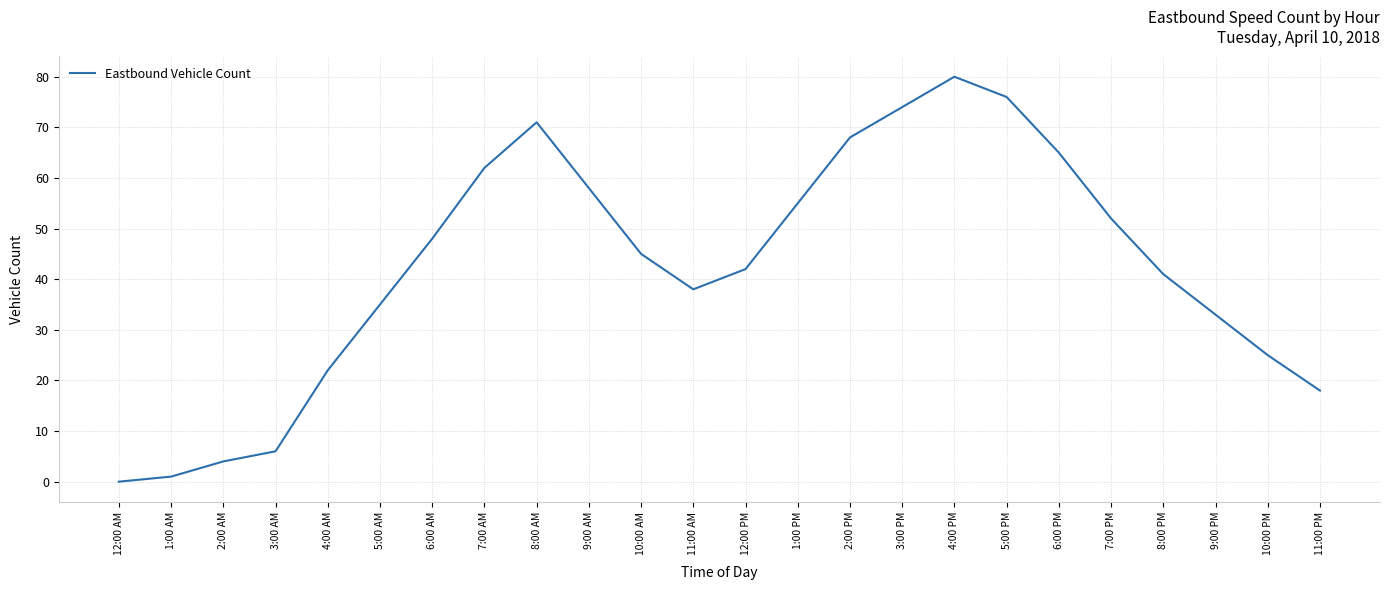

Rank the categories by value from highest to lowest.

4:00 PM, 5:00 PM, 3:00 PM, 8:00 AM, 2:00 PM, 6:00 PM, 7:00 AM, 9:00 AM, 1:00 PM, 7:00 PM, 6:00 AM, 10:00 AM, 12:00 PM, 8:00 PM, 11:00 AM, 5:00 AM, 9:00 PM, 10:00 PM, 4:00 AM, 11:00 PM, 3:00 AM, 2:00 AM, 1:00 AM, 12:00 AM